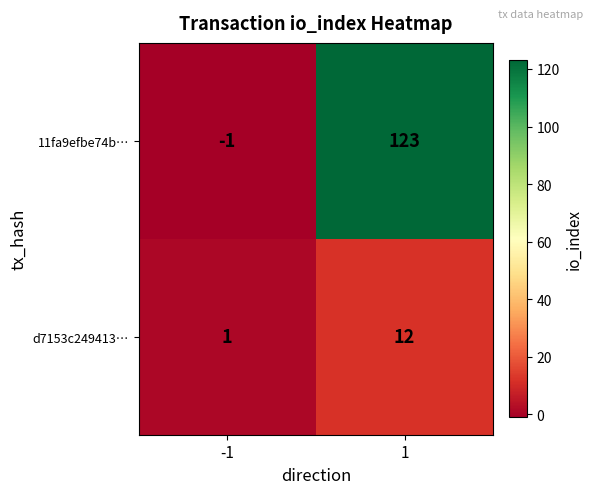

At which category is the sum across all series the highest?

1